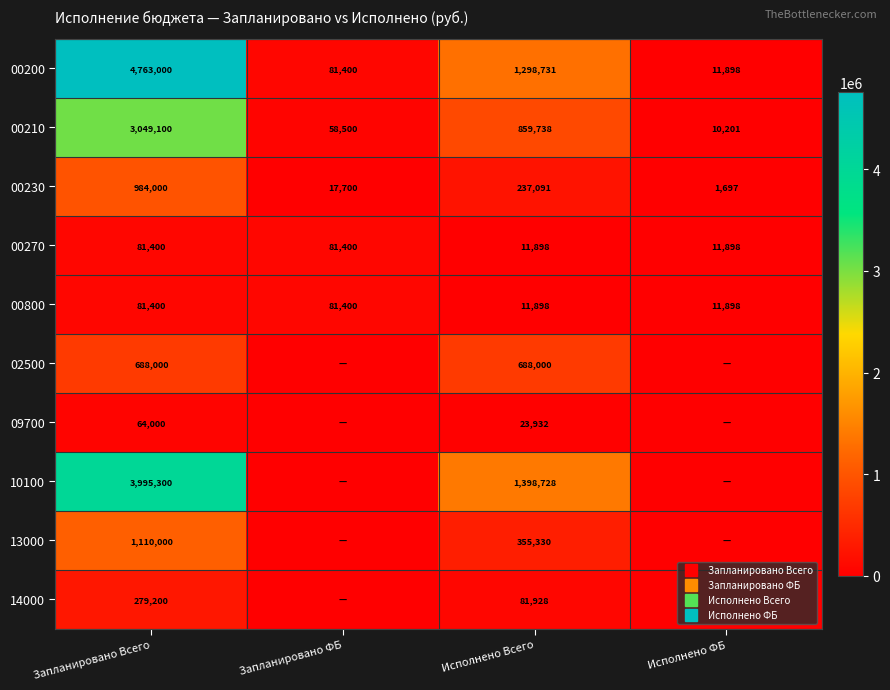

Is the value of 00210 at Исполнено Всего greater than the value of 00270 at Запланировано Всего?

Yes